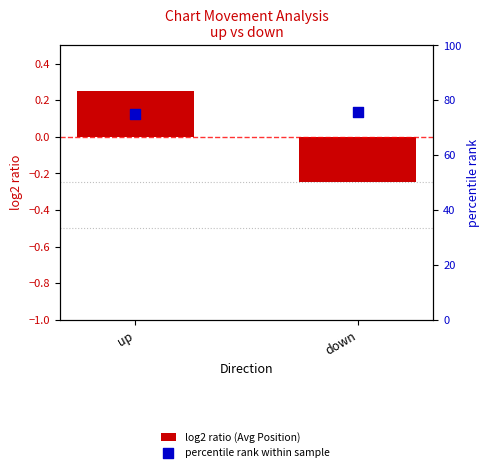

Which series reaches the minimum Y coordinate?

log2 ratio (Avg Position)